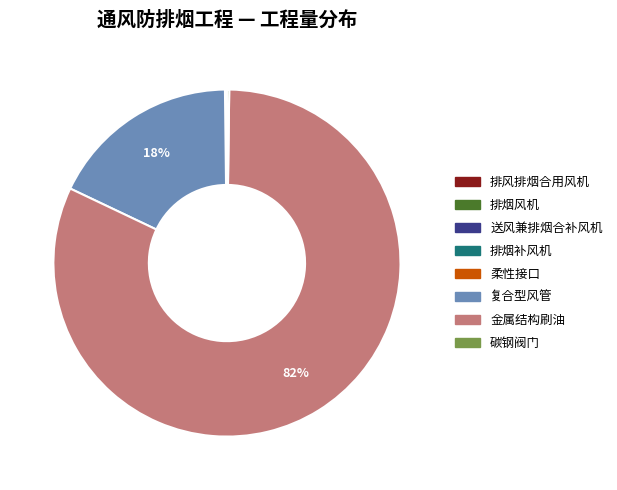

Which category has the biggest portion of the pie?

金属结构刷油